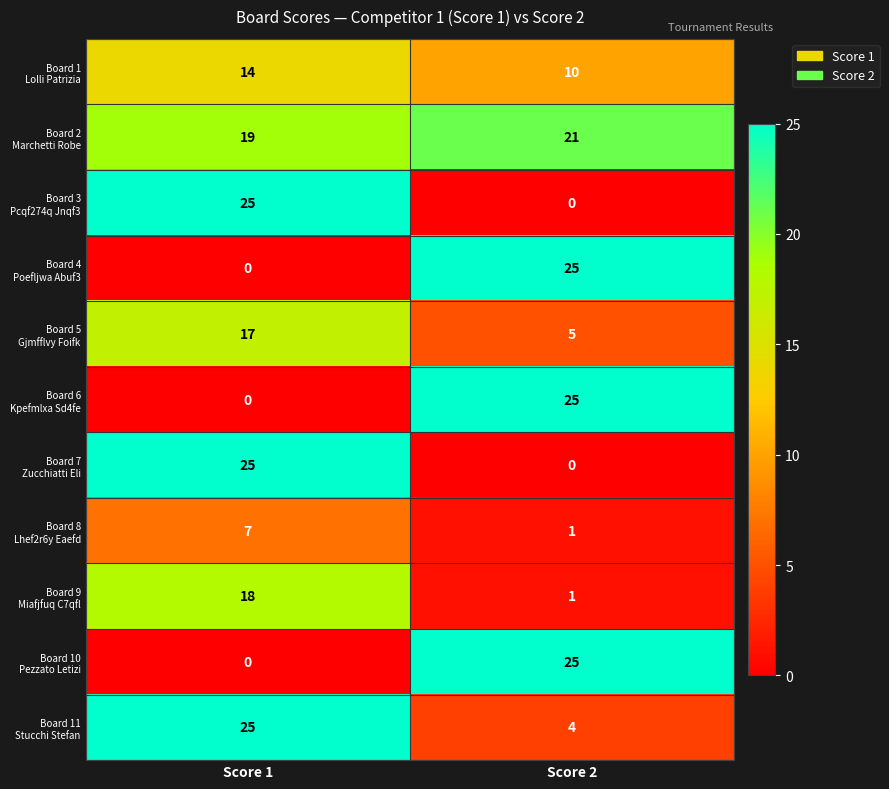

How many distinct data groups are displayed?

11